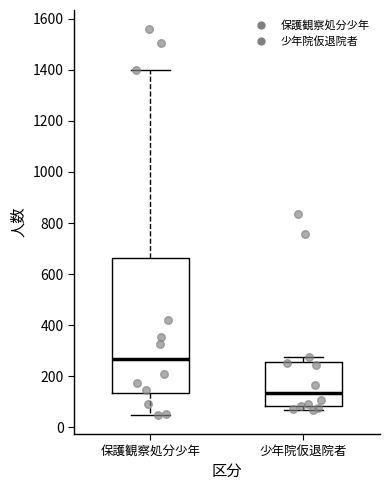

Reading left to right, transcribe this box plot: for each box, give where its median line is, the range the box spans, and where its two whiskers end, as read against the y-axis. The values are not printed on the chart, so give them approximately, as read against the axis.

保護観察処分少年: median 260, box 140 to 660, whiskers 40 to 1400
少年院仮退院者: median 140, box 80 to 260, whiskers 60 to 280